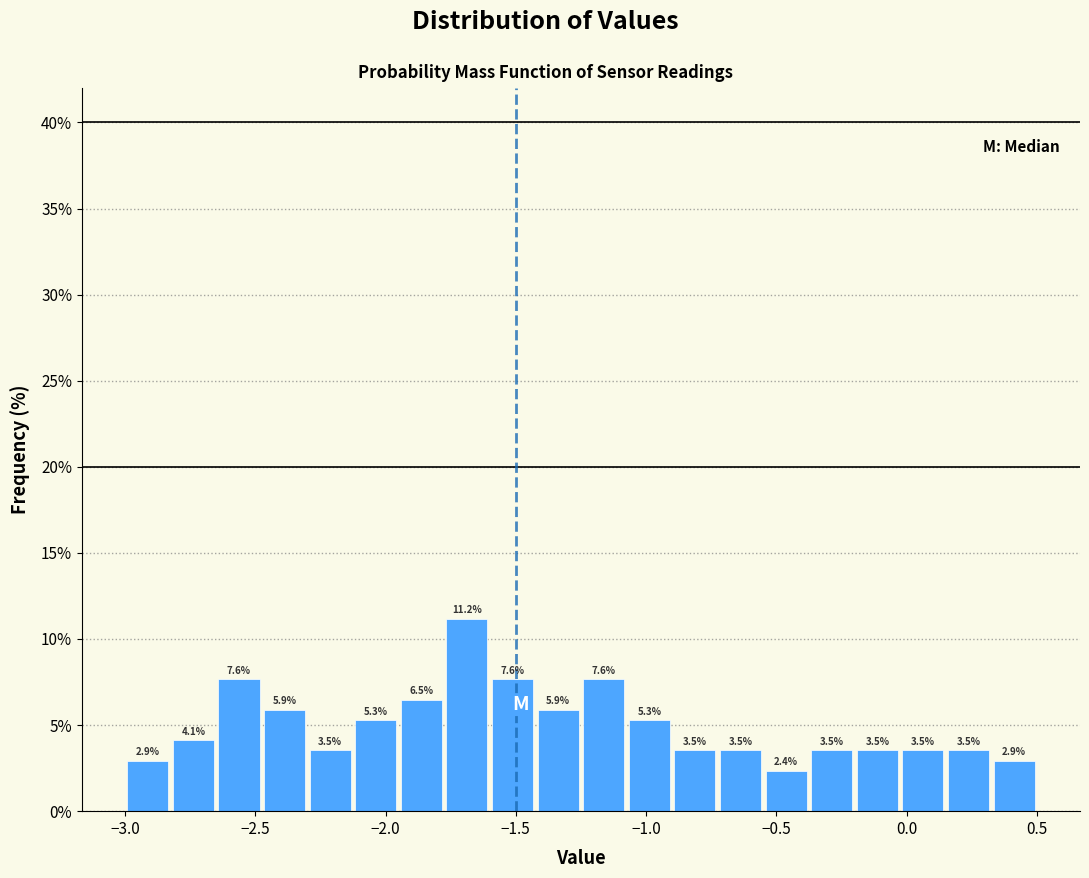

Around what value on the x-axis is the tallest bar? Give the approximate position of its centre, as read against the axis.

-1.70